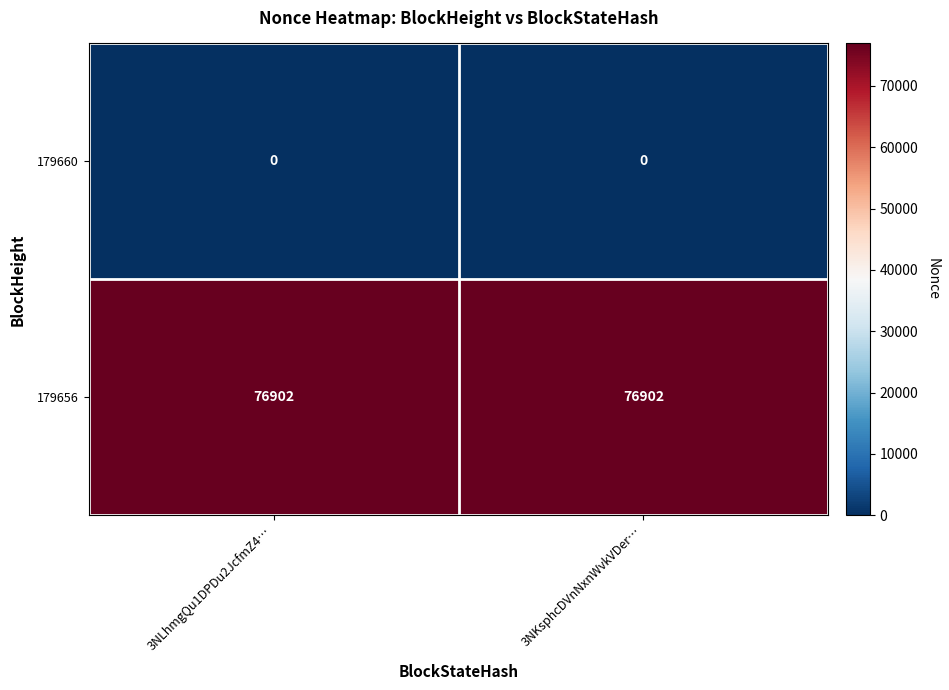

How many distinct data groups are displayed?

2